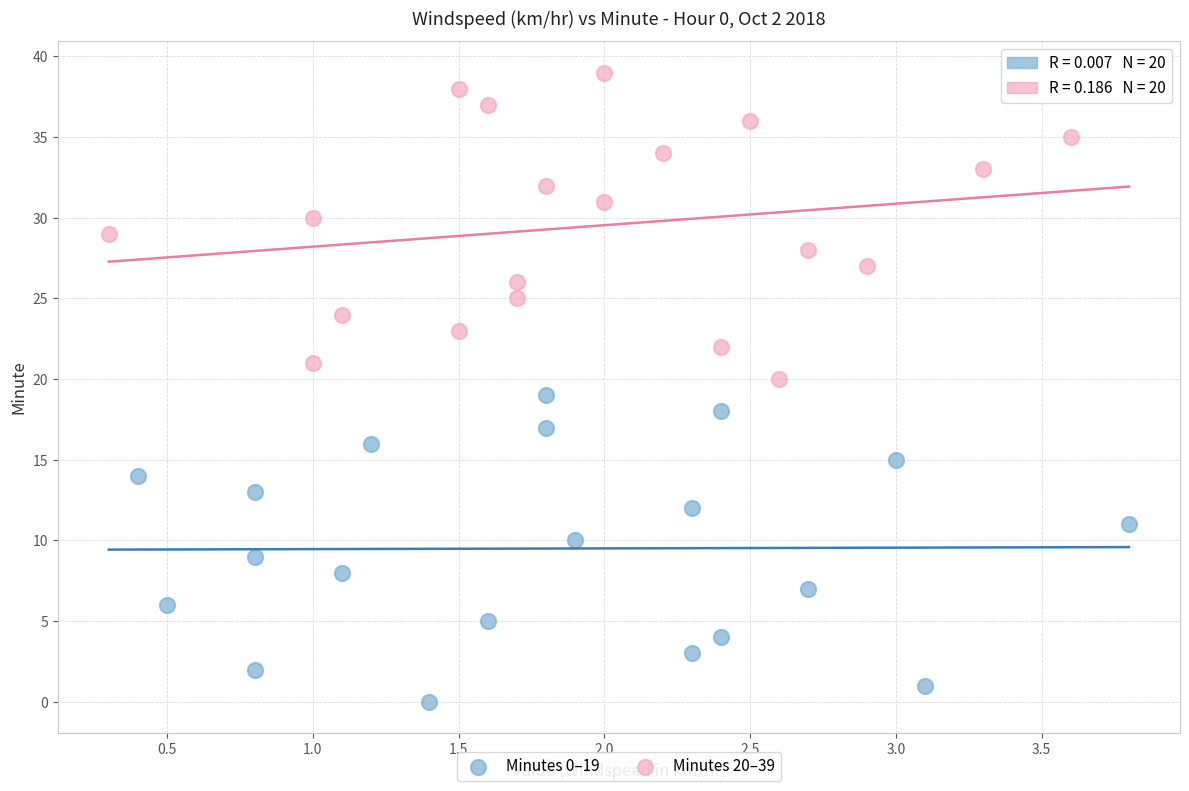

Which series reaches the minimum Y coordinate?

Minutes 0–19